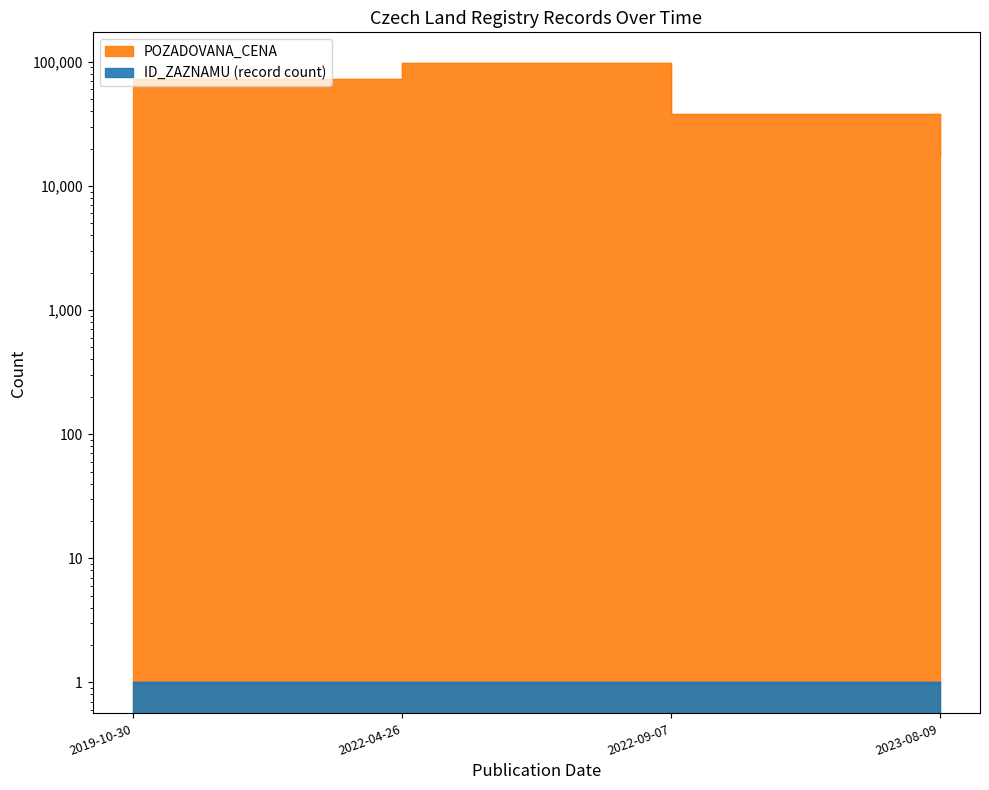

What position from the left is 2019-10-30?

1